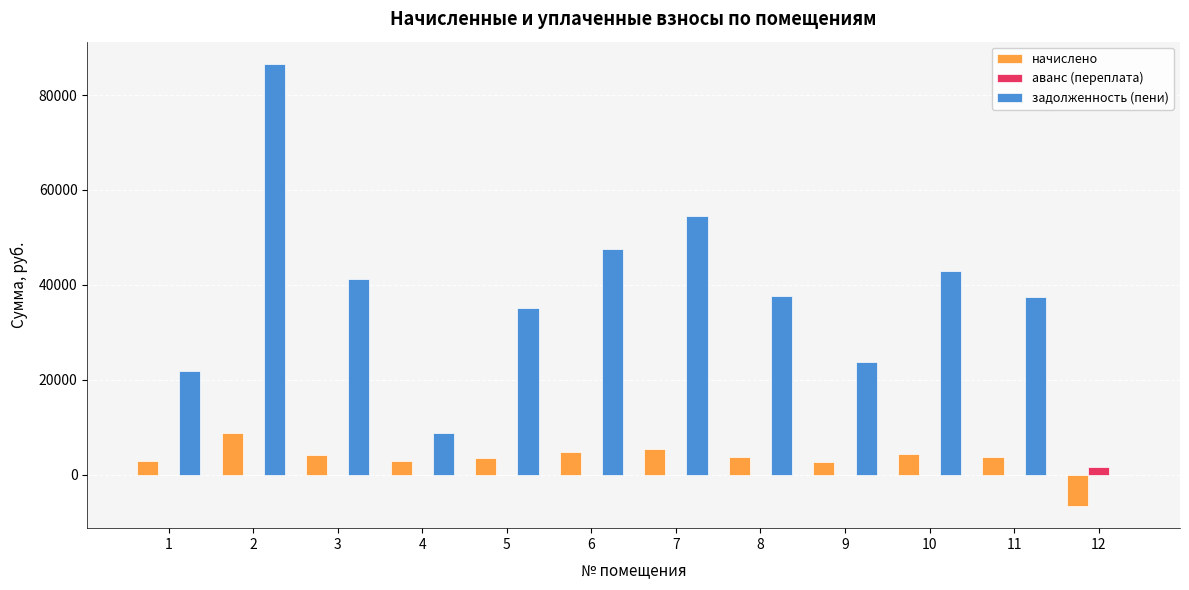

What is the sum of the задолженность (пени) values at 1 and 3?

63033.7